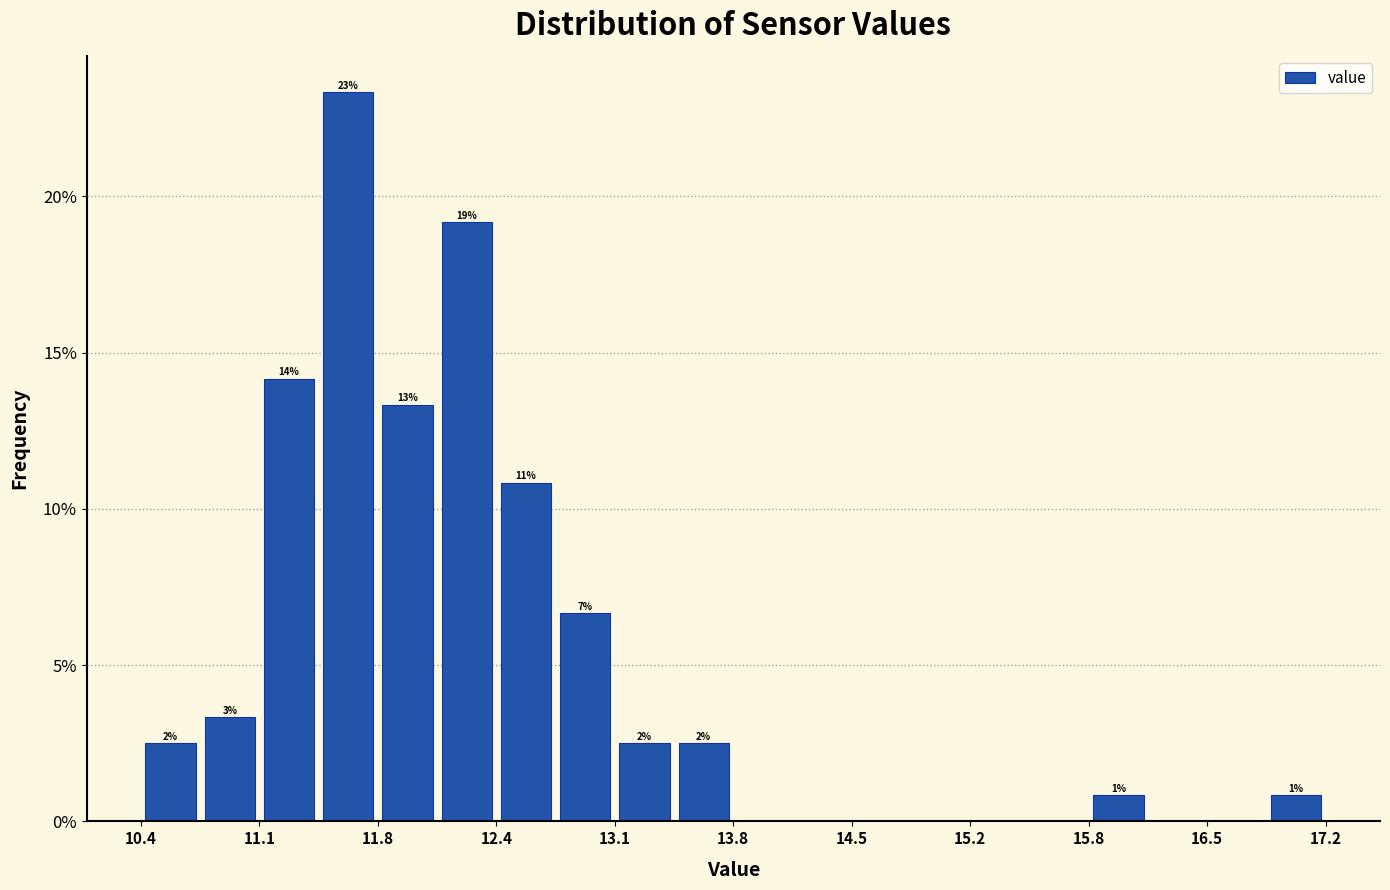

Read against the x-axis, roughly where is the centre of the tallest bar?

11.6